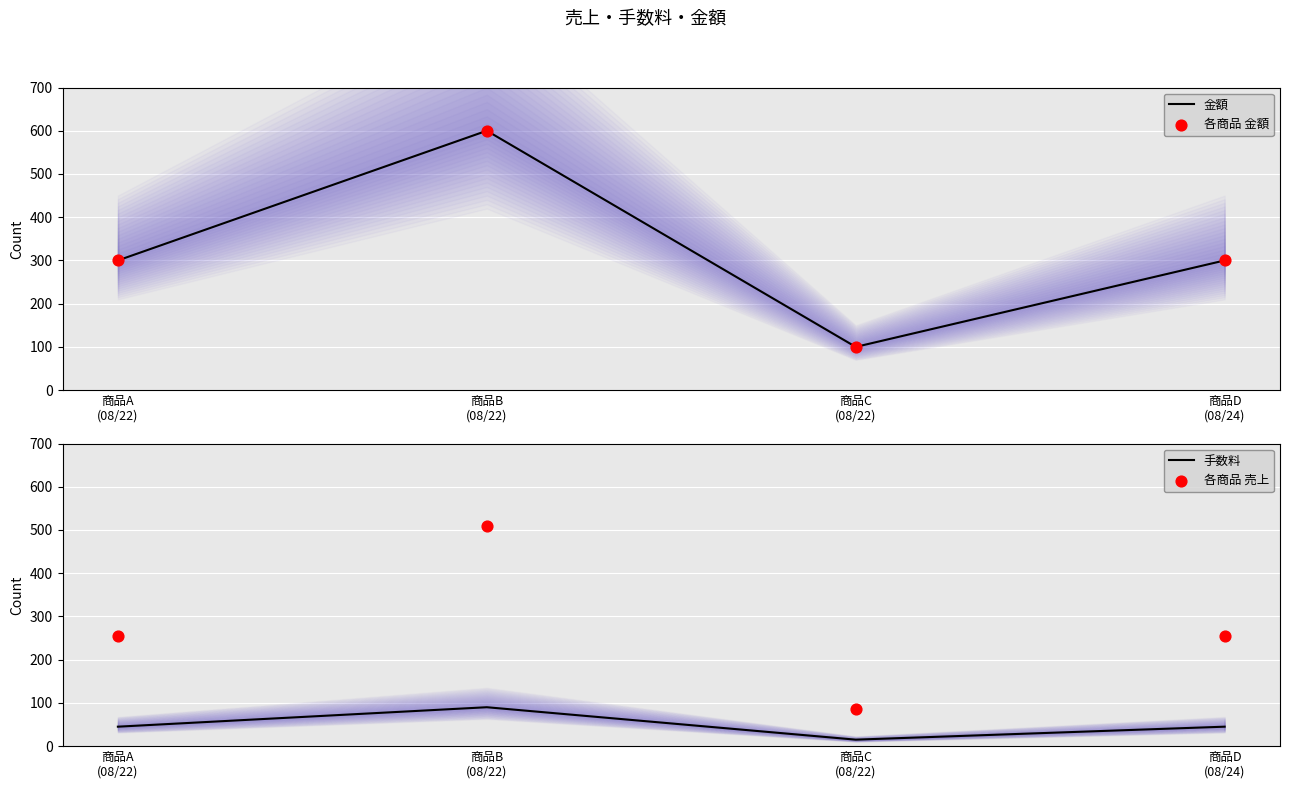

Is the value of 各商品 金額 at 商品D
(08/24) greater than the value of 金額 at 商品C
(08/22)?

Yes